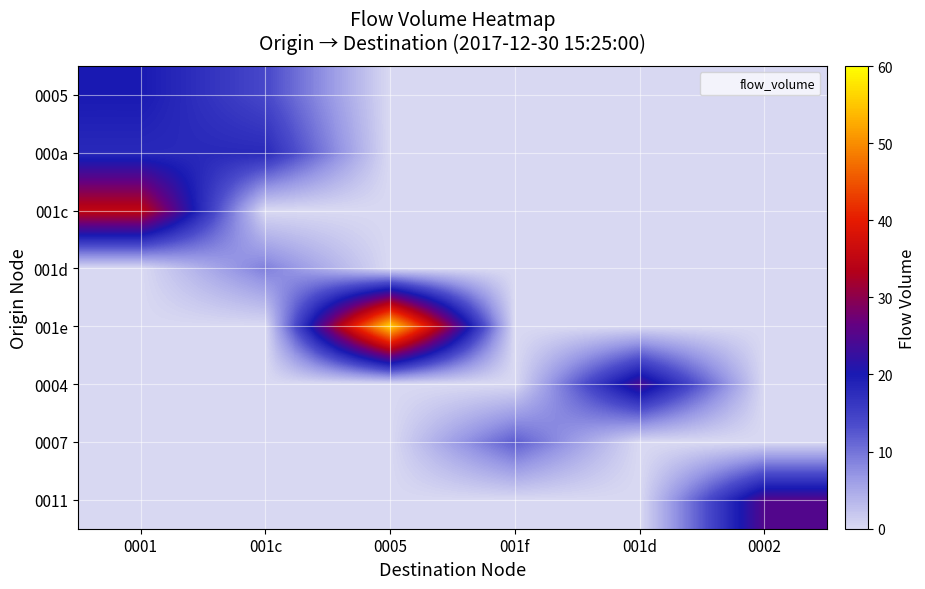

At which category does the chart reach its peak across all series?

0005